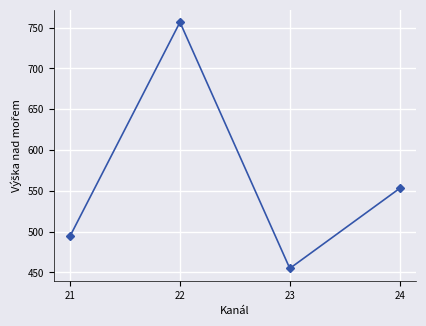

Reading right to left, extract all data points from this chart.

24=553.0	23=455.0	22=756.6	21=494.7